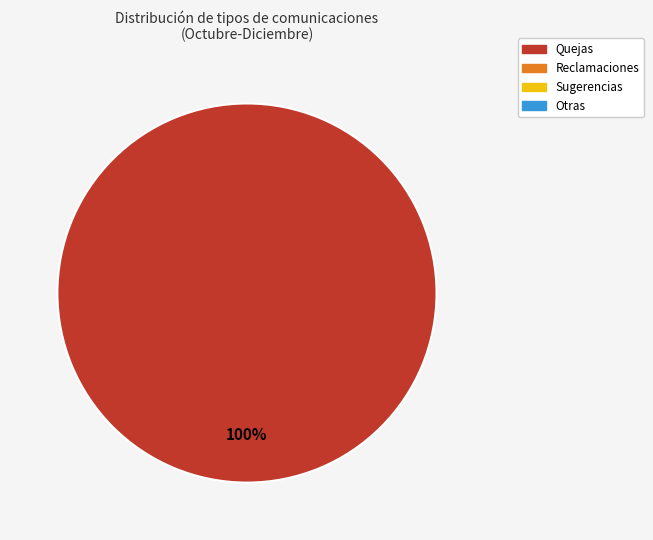

Is there a majority slice in this chart?

Yes